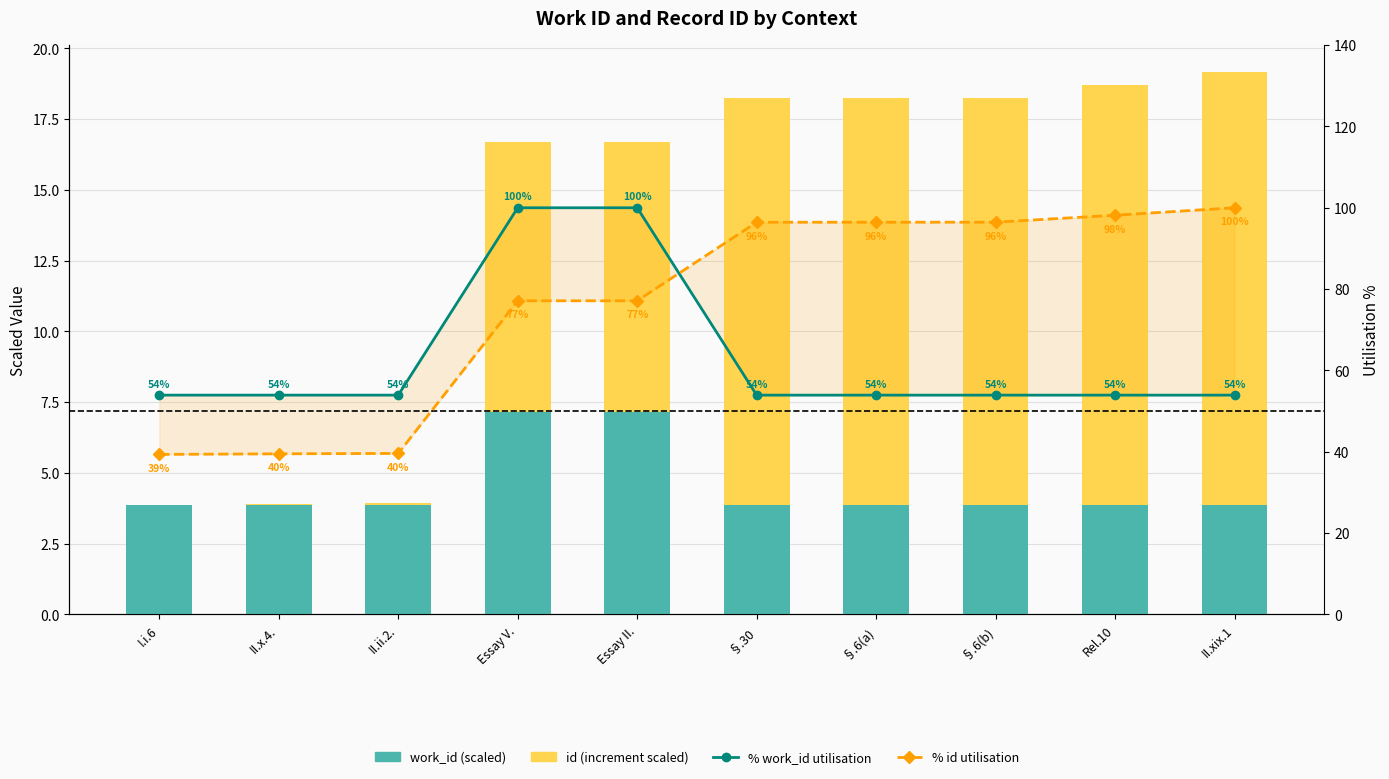

Which series has the largest range (max minus min)?

% id utilisation